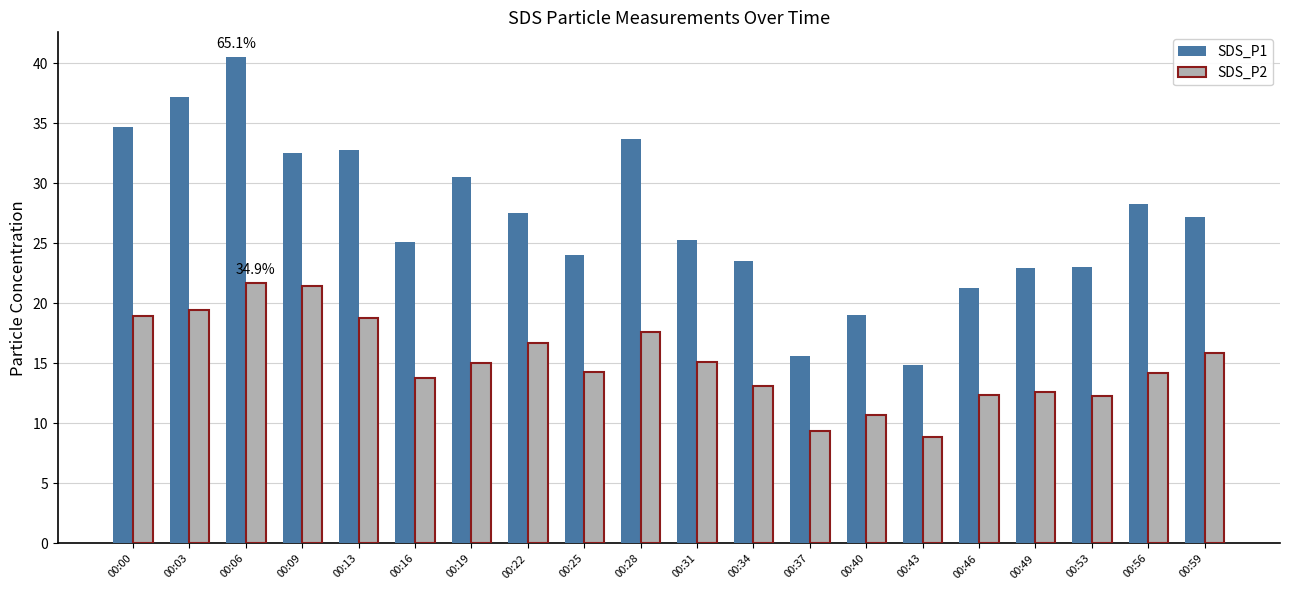

How many bars are there in each group?

2